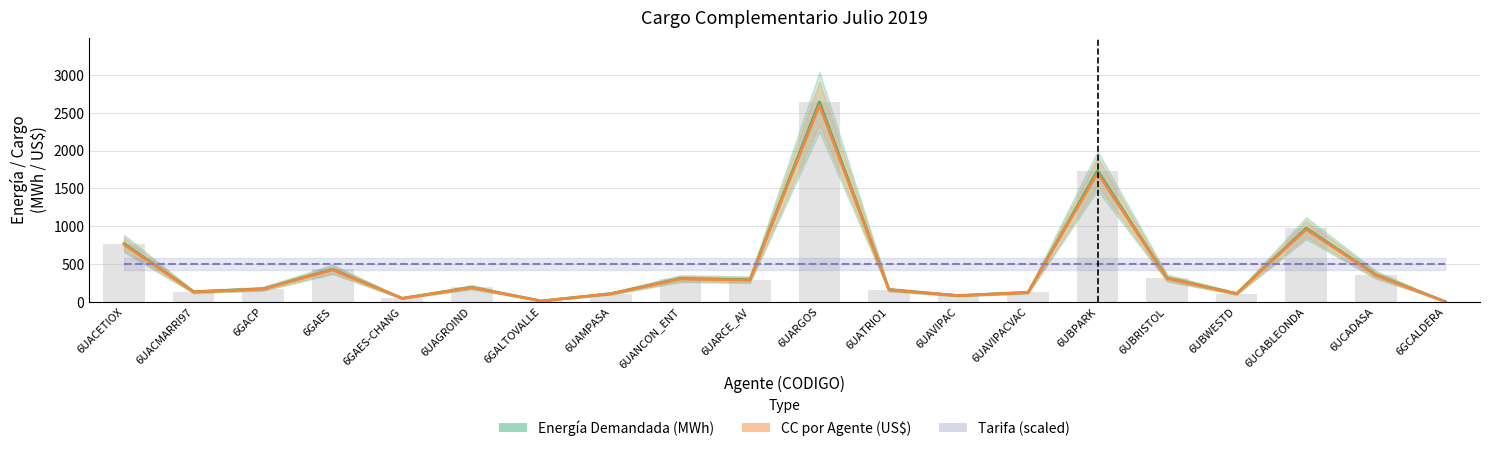

Read the CC por Agente (US$) value at 6UBWESTD.

105.9